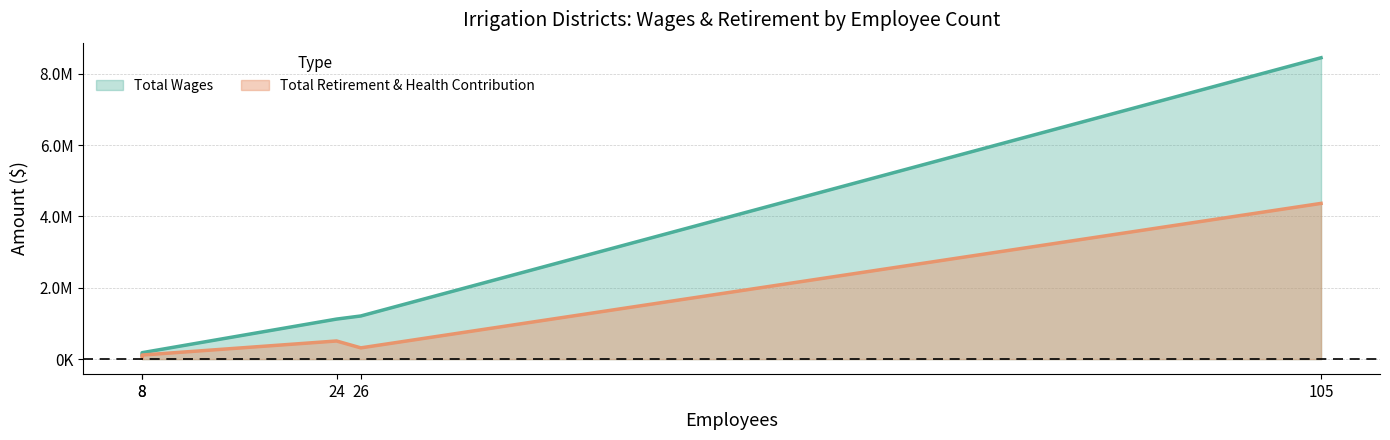

What are all the series names shown in the legend?

Total Wages, Total Retirement & Health Contribution